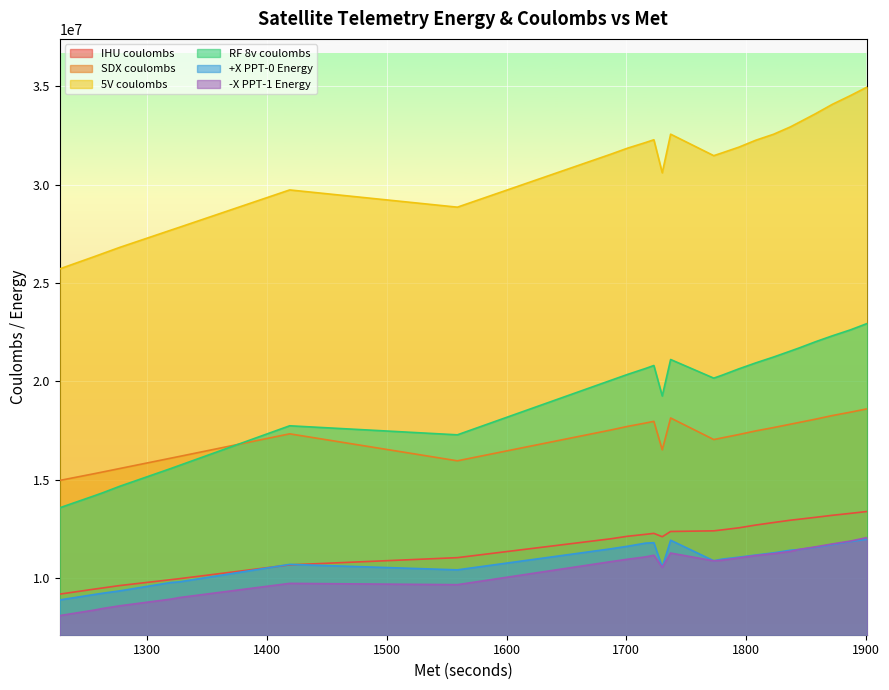

What is the spread (max minus min) of values at 1723?

21121611